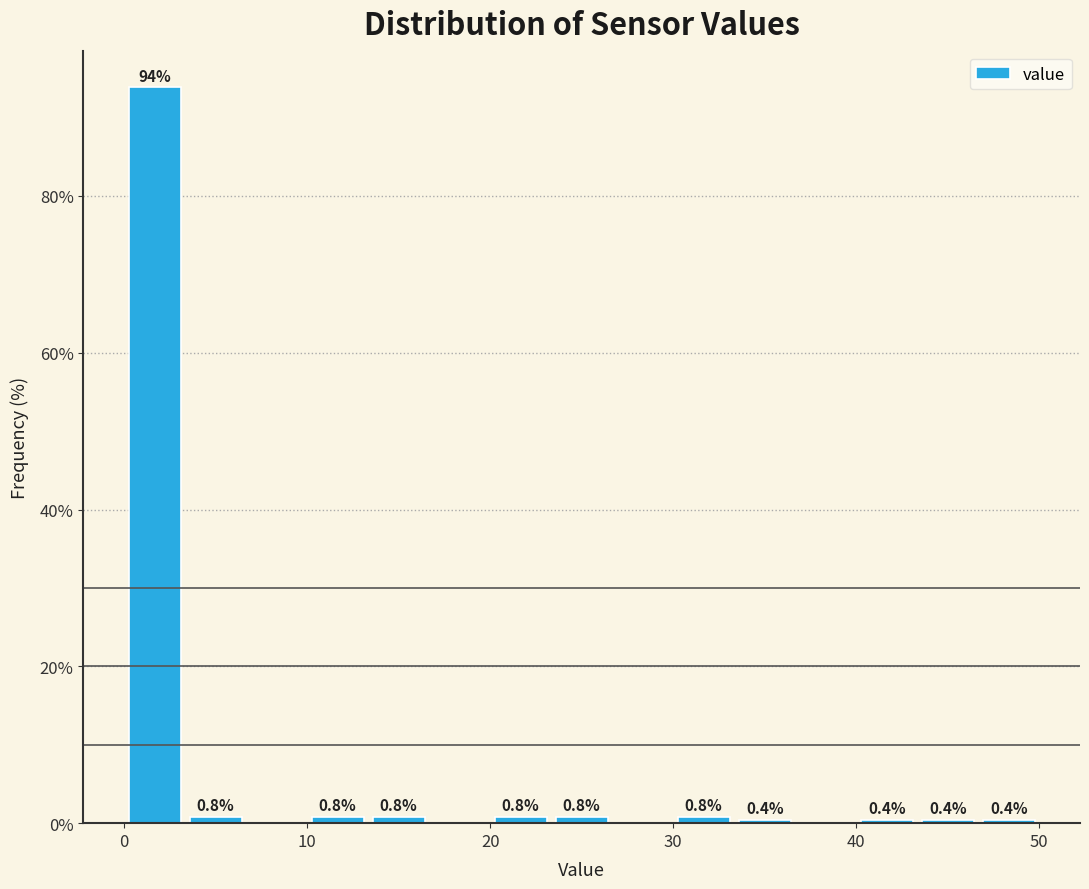

Read against the x-axis, roughly where is the centre of the tallest bar?

2